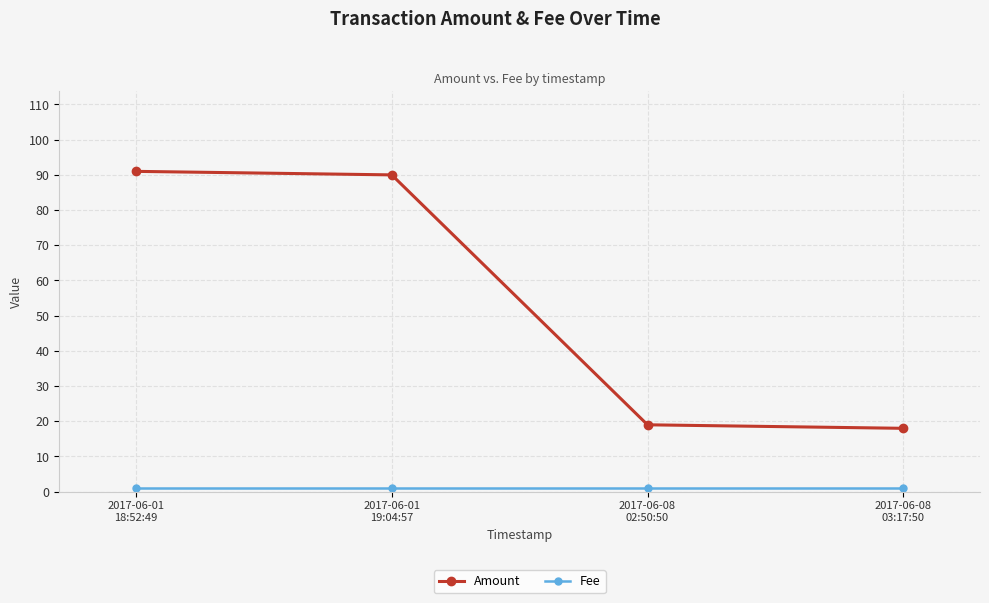

Which series has the largest total across all categories?

Amount